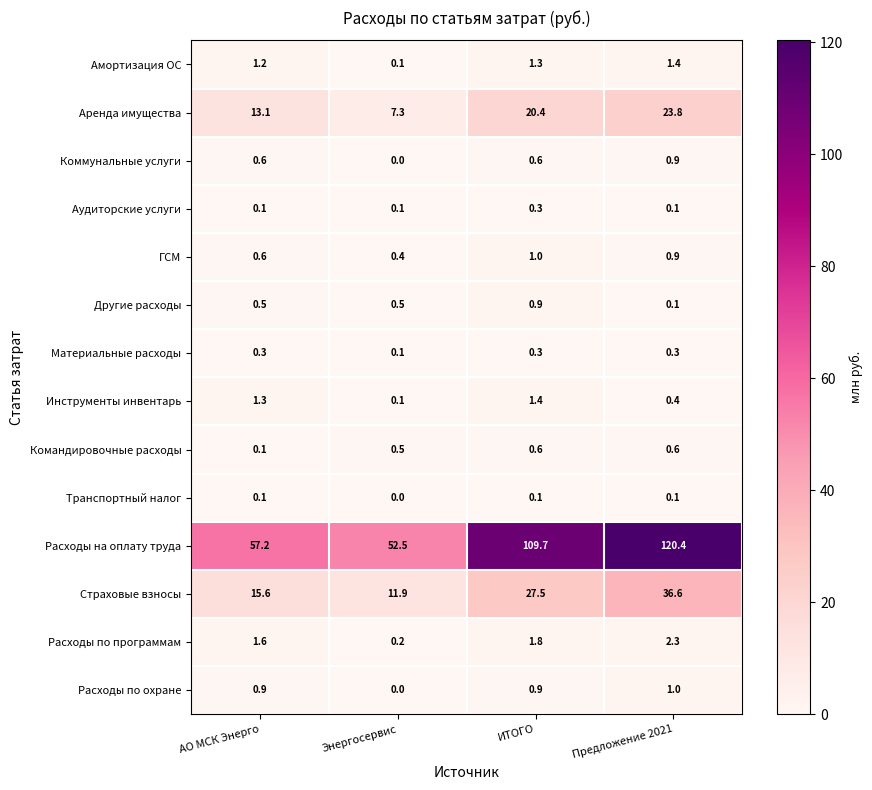

True or false: Коммунальные услуги has a value of 1.6 at Предложение 2021.

False